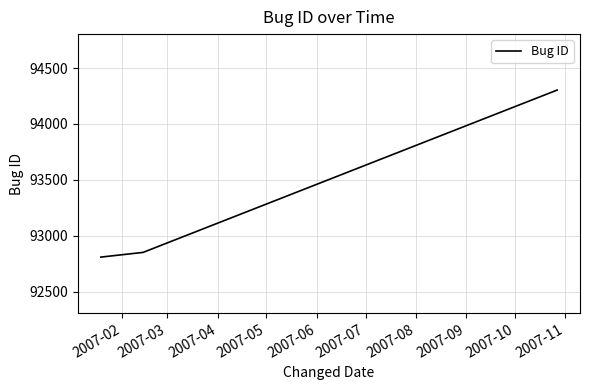

What is the sum of all values?

279965